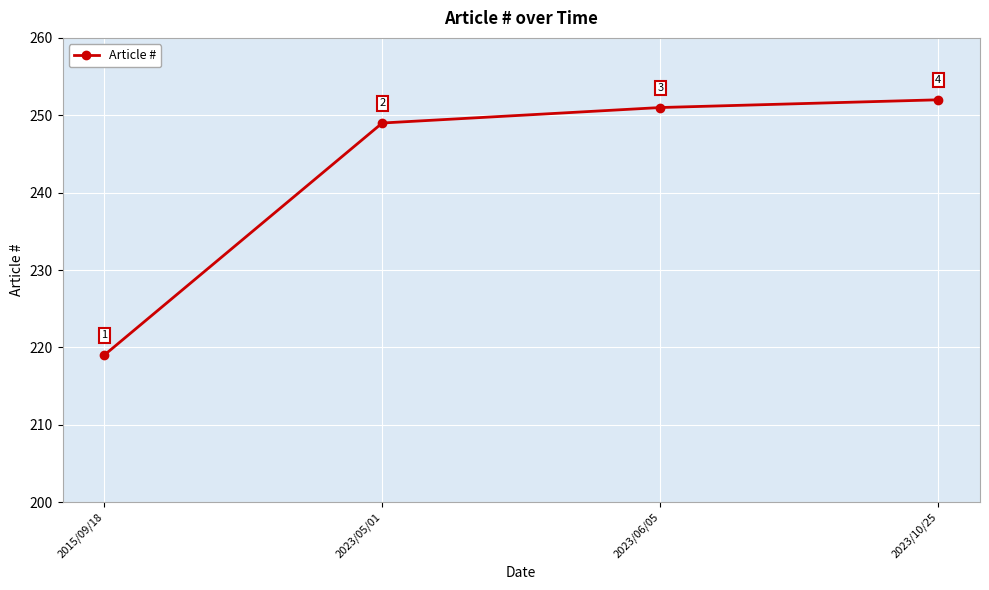

Rank the categories by value from lowest to highest.

2015/09/18, 2023/05/01, 2023/06/05, 2023/10/25